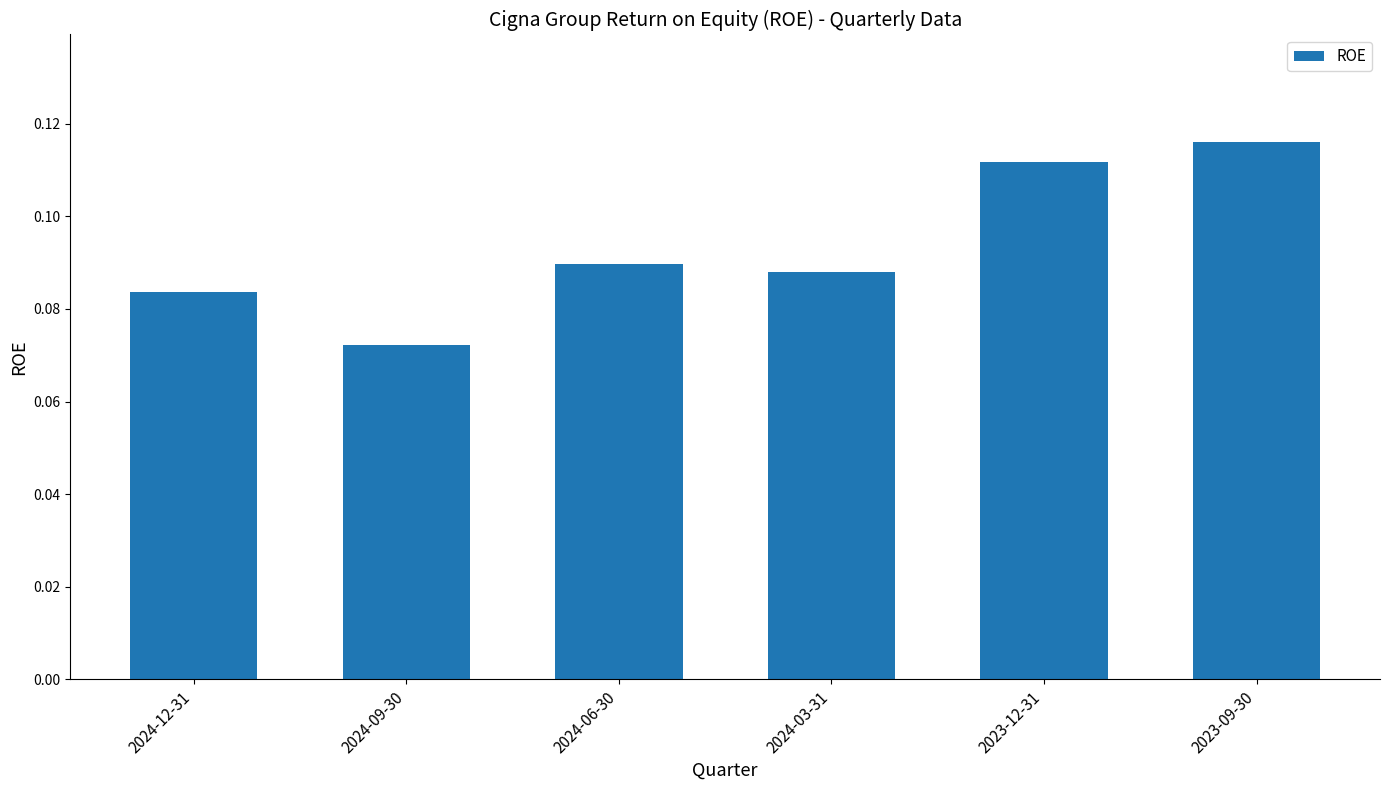

How many bars are there in total?

6